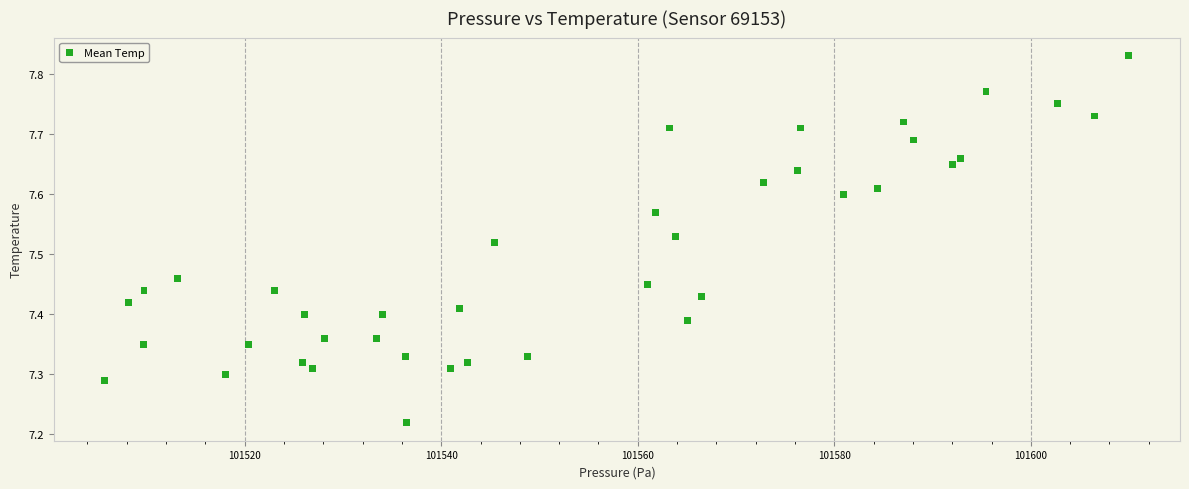

What is the range of X values (max minus min)?

104.2